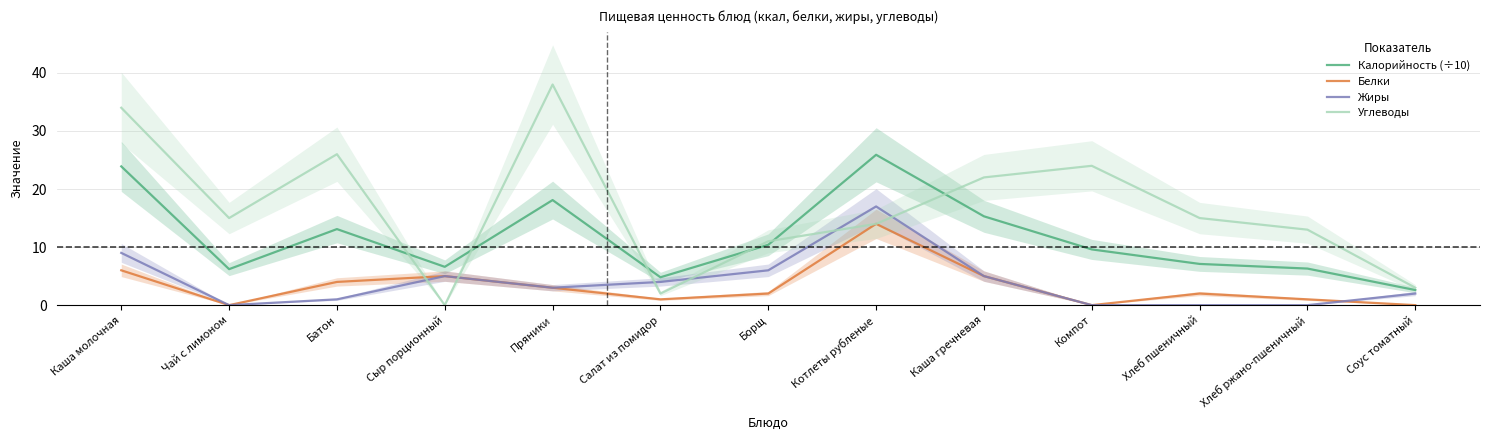

True or false: Белки has more than 1 points higher than both neighbors.

True